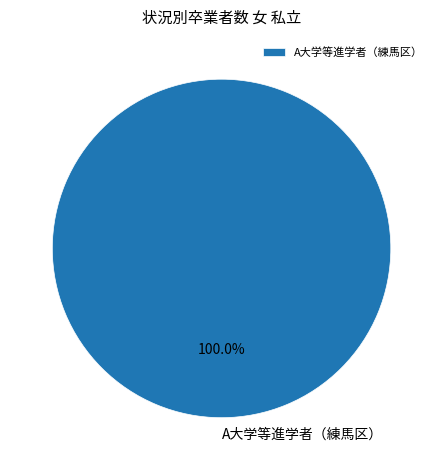

Rank the categories by value from lowest to highest.

A大学等進学者（練馬区）